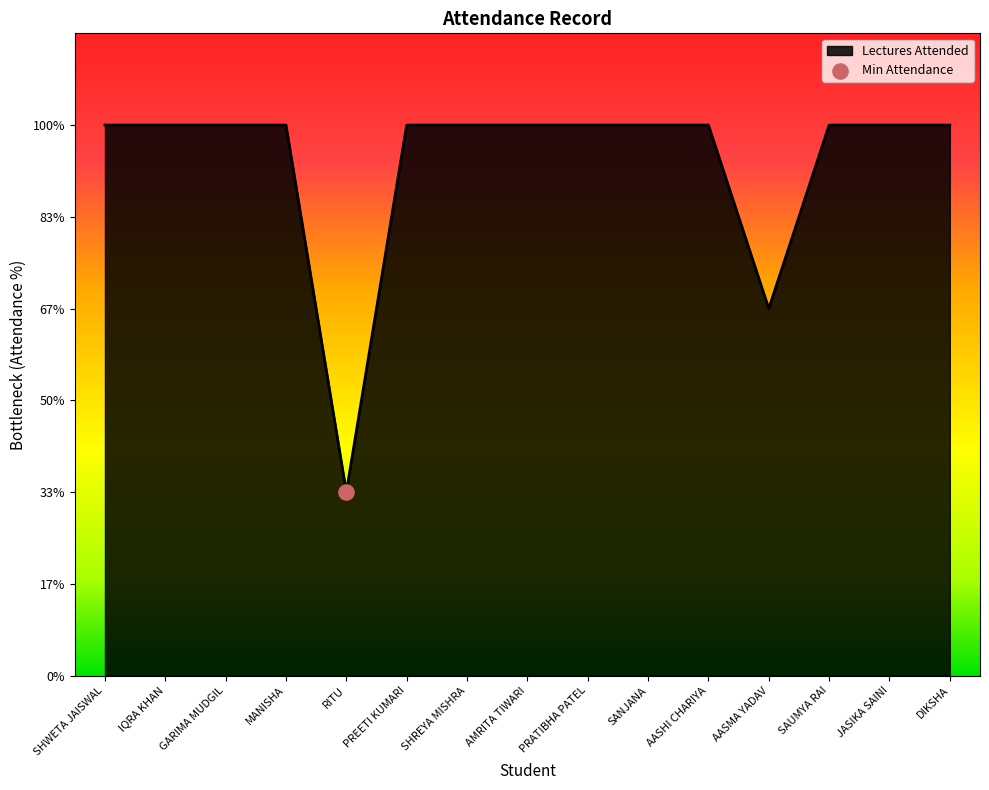

Approximately how many times larger is the value at PREETI KUMARI compared to DIKSHA?

1.0